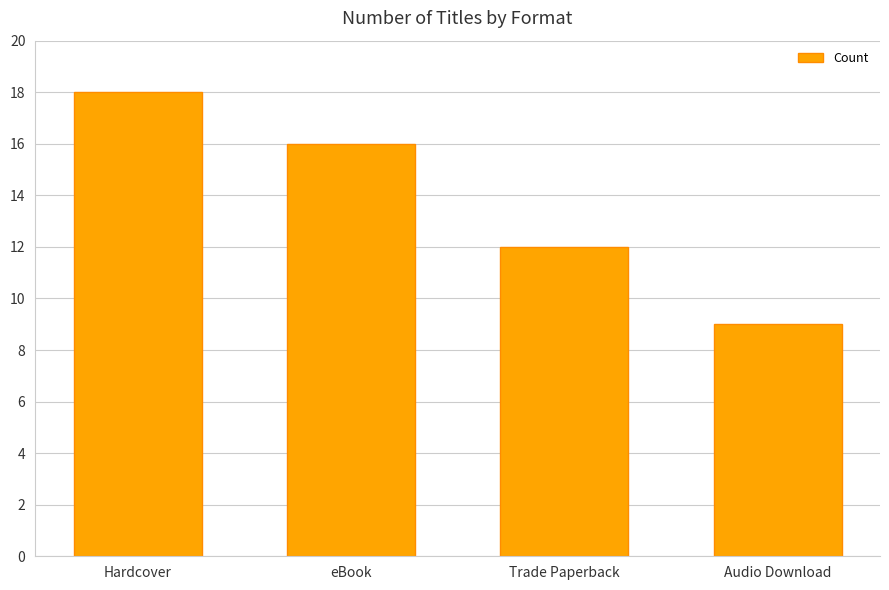

Does the chart contain any negative values?

No